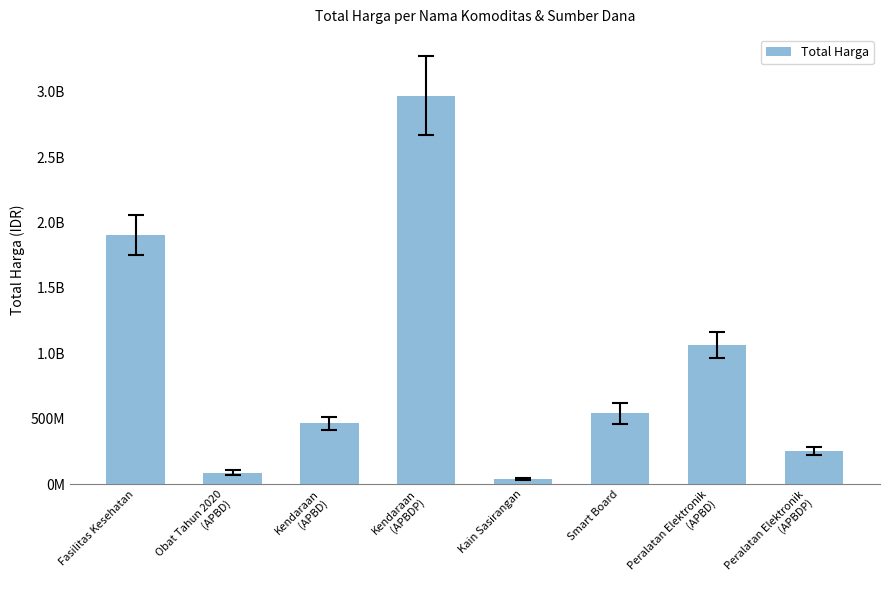

Are the bars horizontal?

No